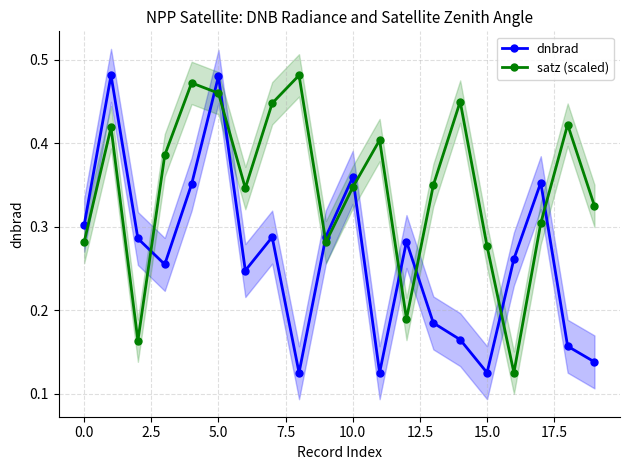

At how many categories does at least one series exceed 0?

20